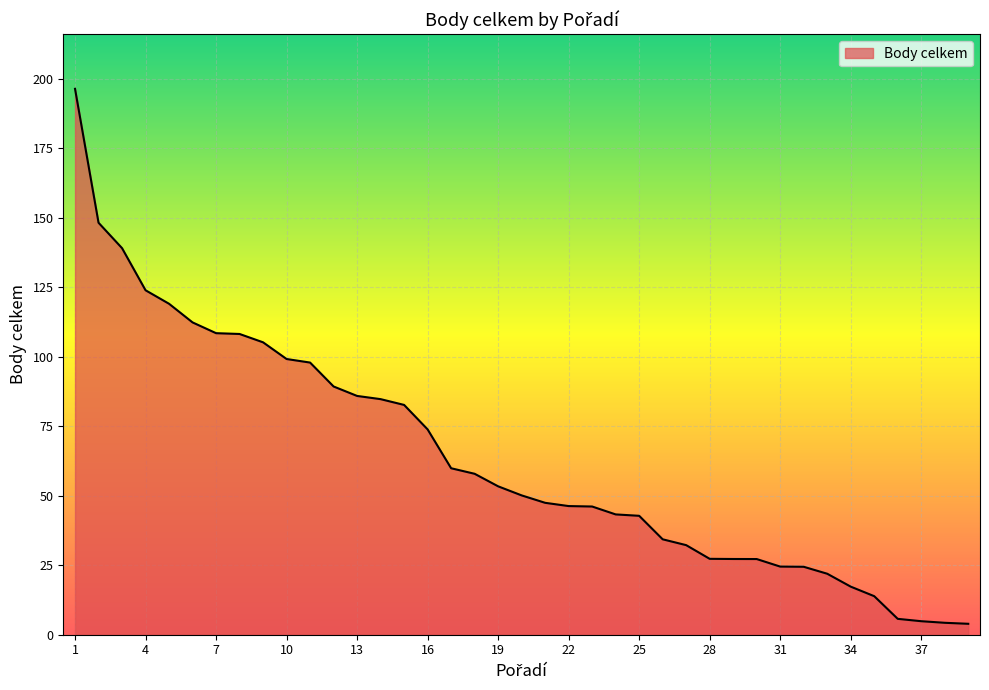

What is the greatest value displayed?

196.3